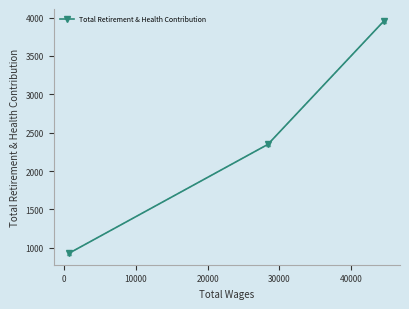

Reading right to left, list all the values displayed in this chart.

3960	2347	930